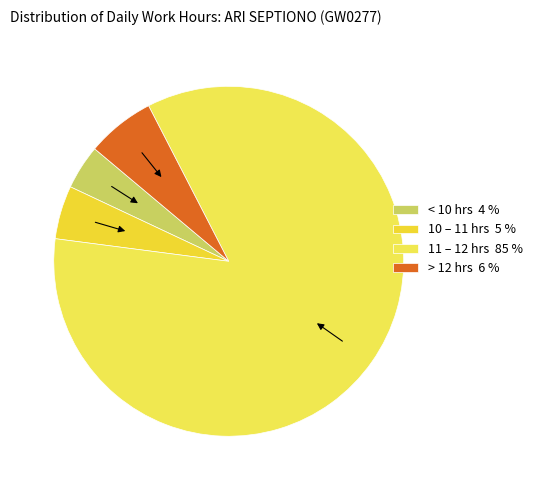

Rank the categories by value from lowest to highest.

< 10 hrs 4 %, 10 – 11 hrs 5 %, > 12 hrs 6 %, 11 – 12 hrs 85 %